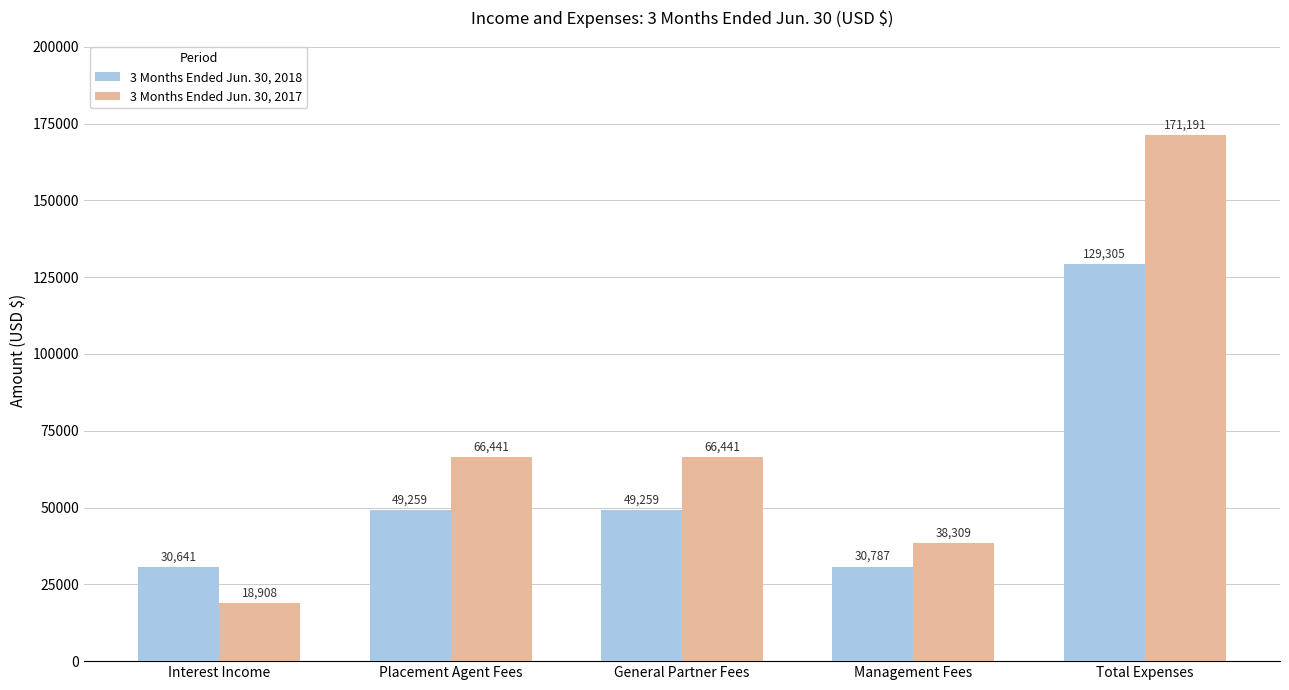

Count the number of data series in this chart.

2